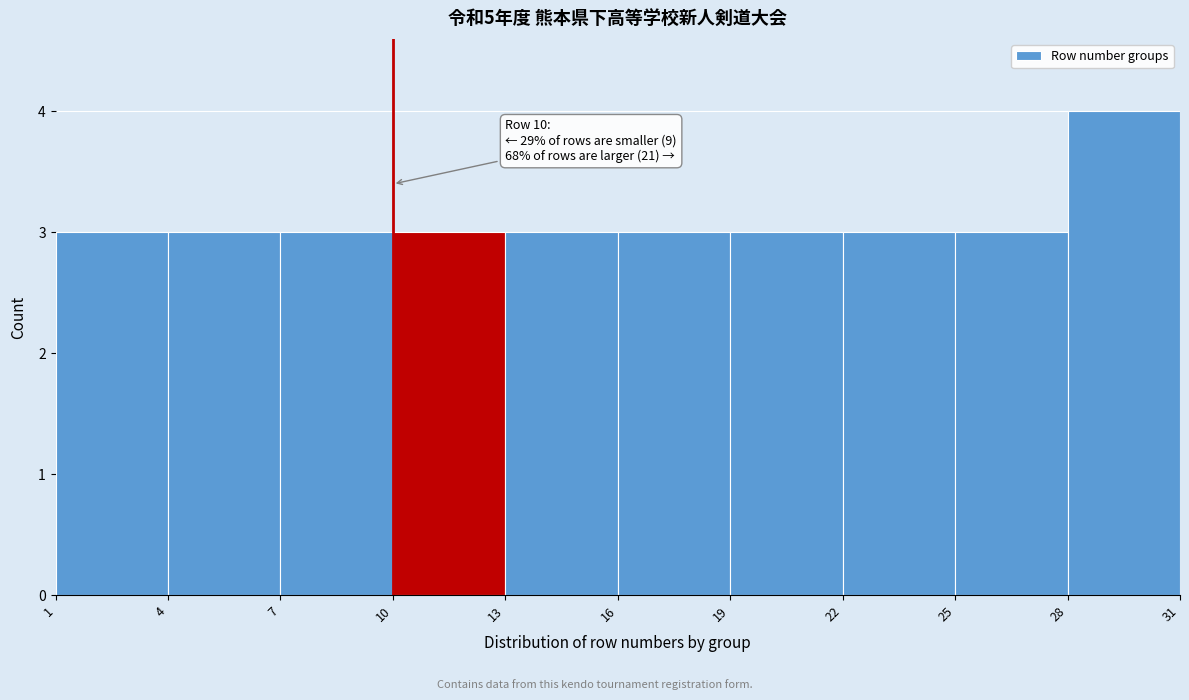

Over which range of the x-axis is the bar tallest?

28 to 31